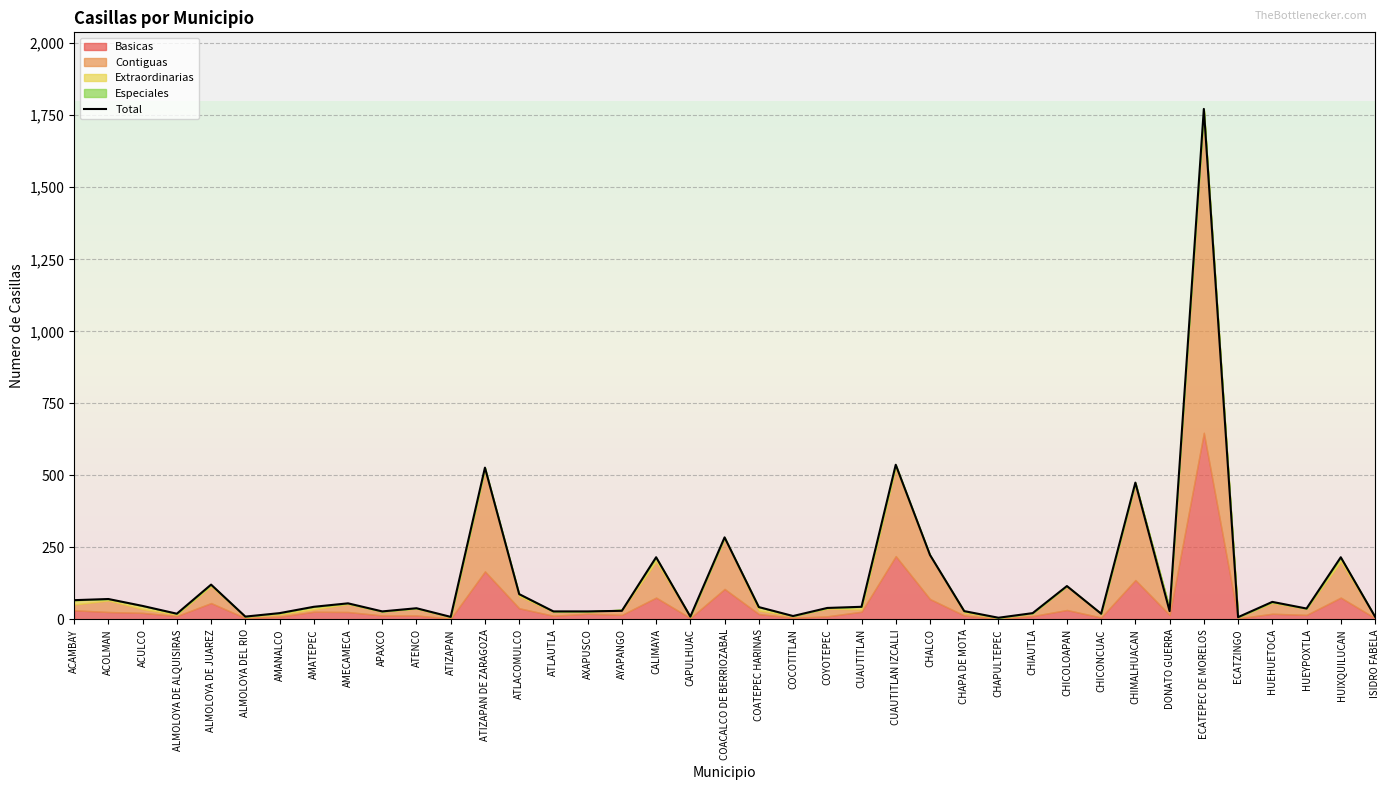

At which category does the data reach its first local valley?

ALMOLOYA DE ALQUISIRAS